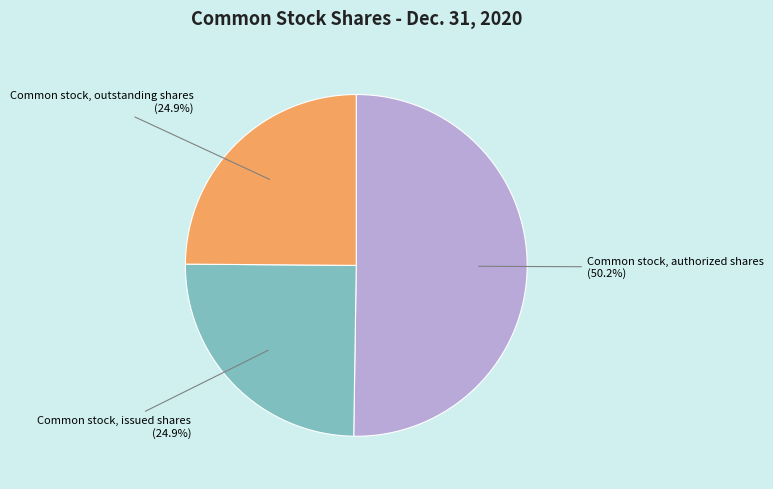

Which category has the biggest portion of the pie?

Common stock, authorized shares